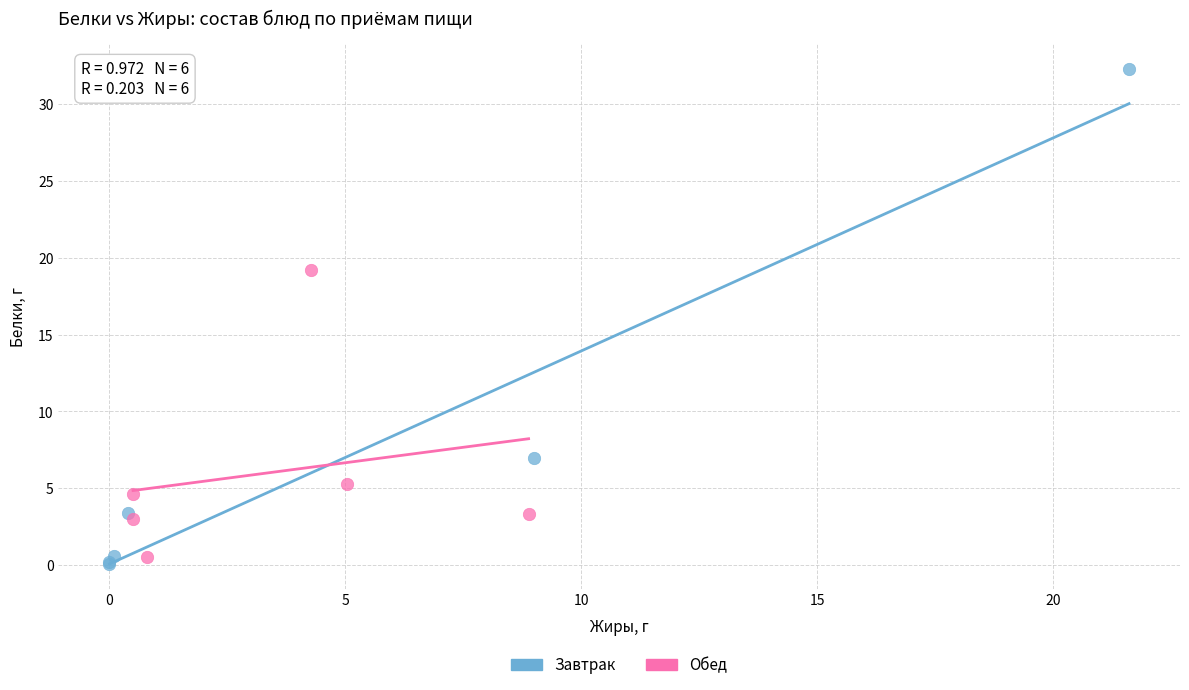

Which series has the widest spread of Y values?

Завтрак